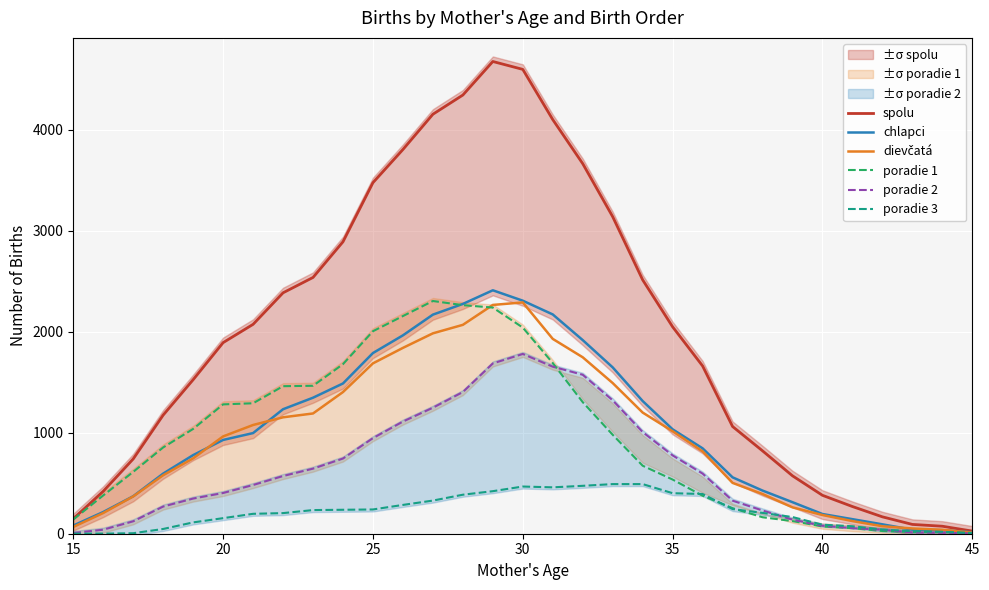

How many lines are shown in the chart?

6